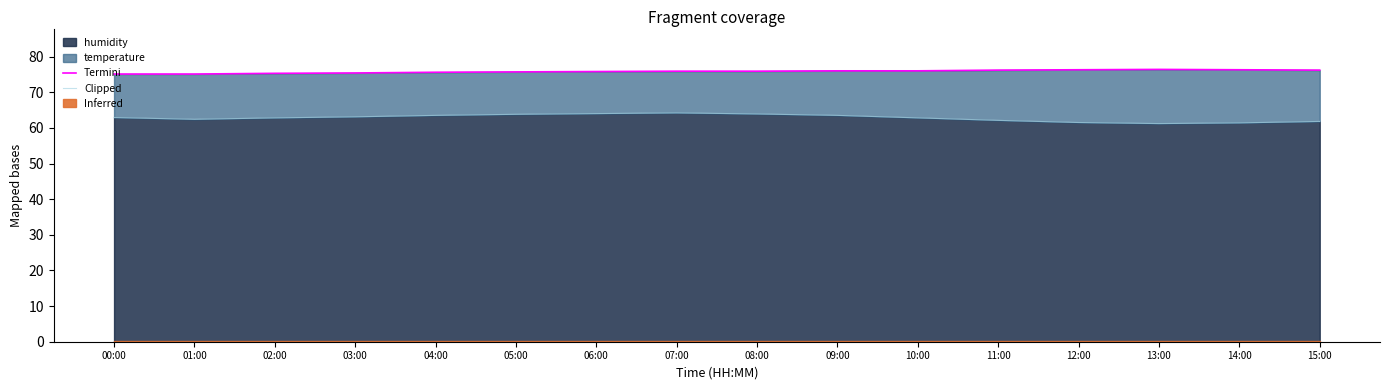

Read the Clipped value at 07:00.

64.2